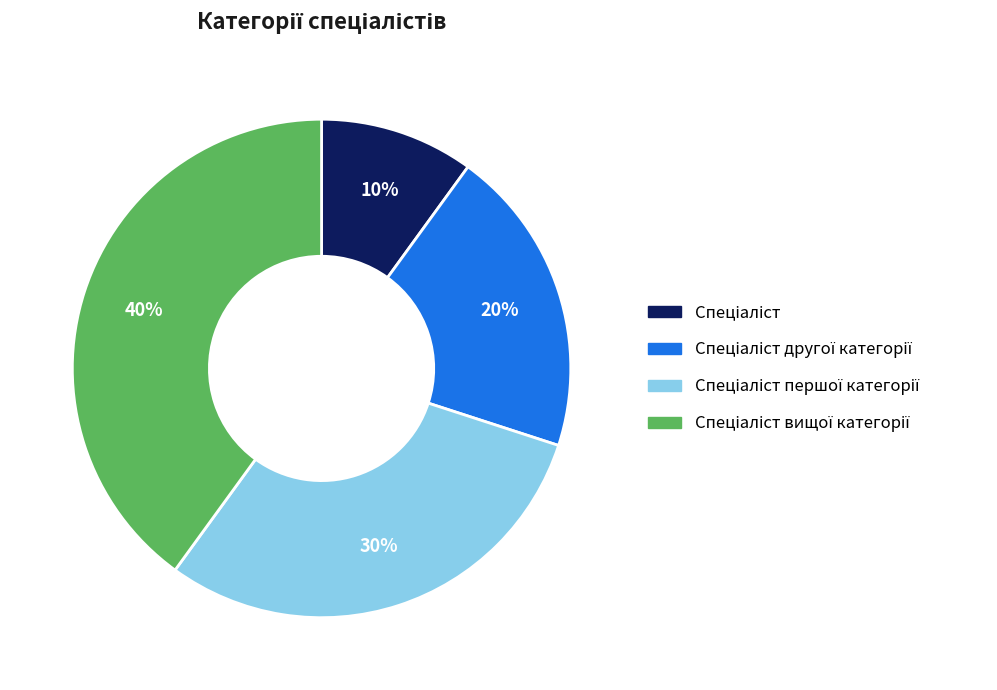

To the nearest percent, what is the difference between the largest and smallest slice percentages?

30%